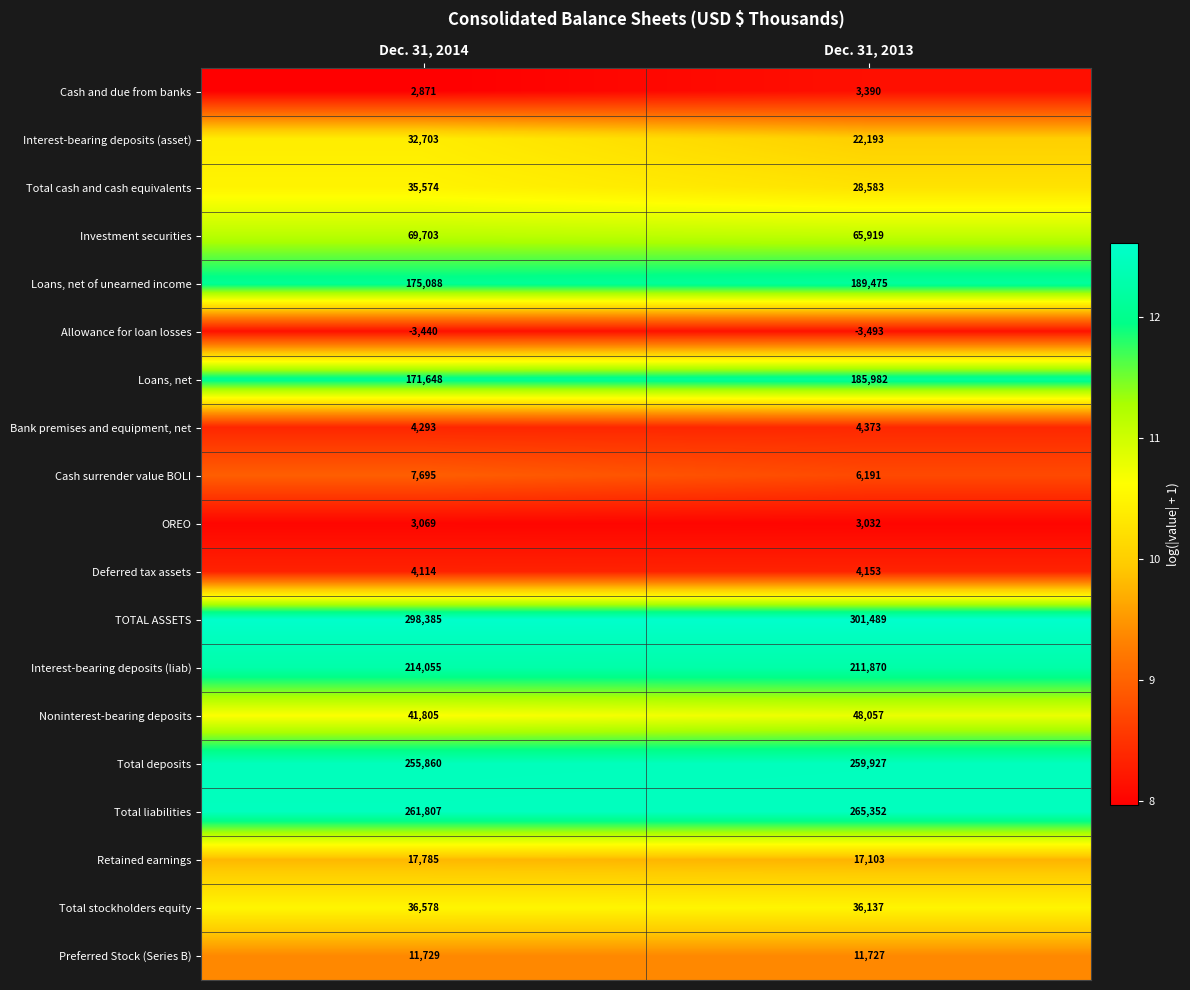

Which category has the lowest value in the Total stockholders equity series?

Dec. 31, 2013